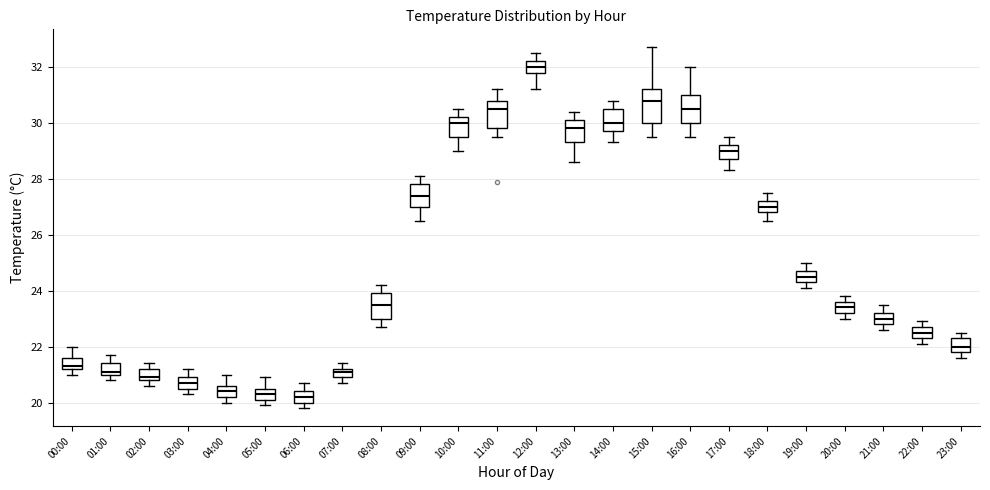

Which box has the highest median line?

12:00